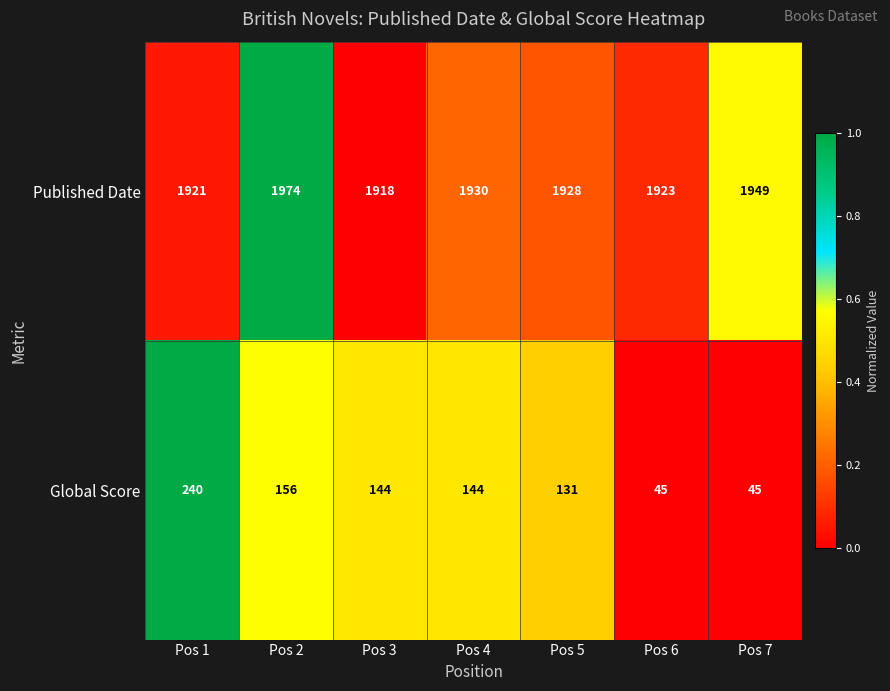

Reading left to right, transcribe all the data shown in this chart.

Published Date: 1921	1974	1918	1930	1928	1923	1949
Global Score: 240	156	144	144	131	45	45